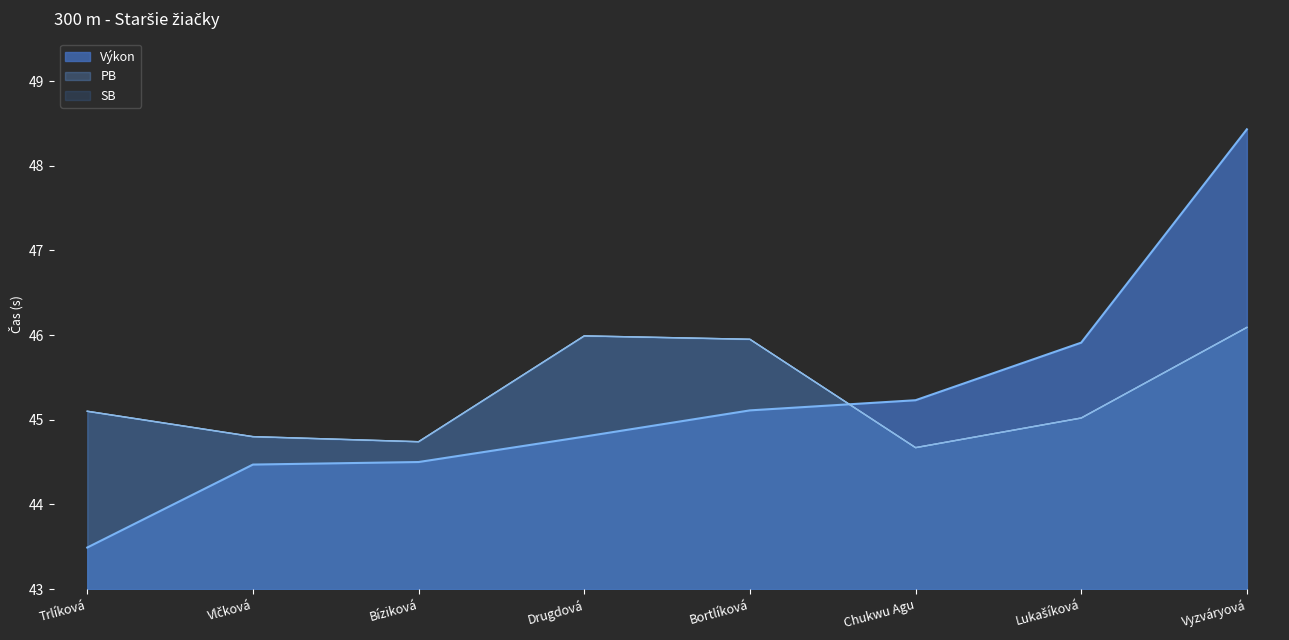

What position from the right is Vyzváryová?

1